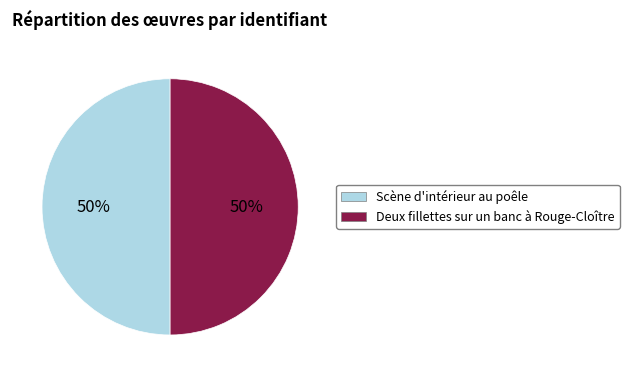

How many segments does this pie chart have?

2